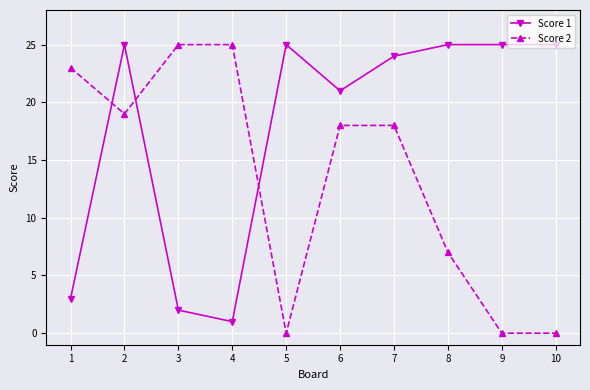

What is the maximum value for Score 2?

25